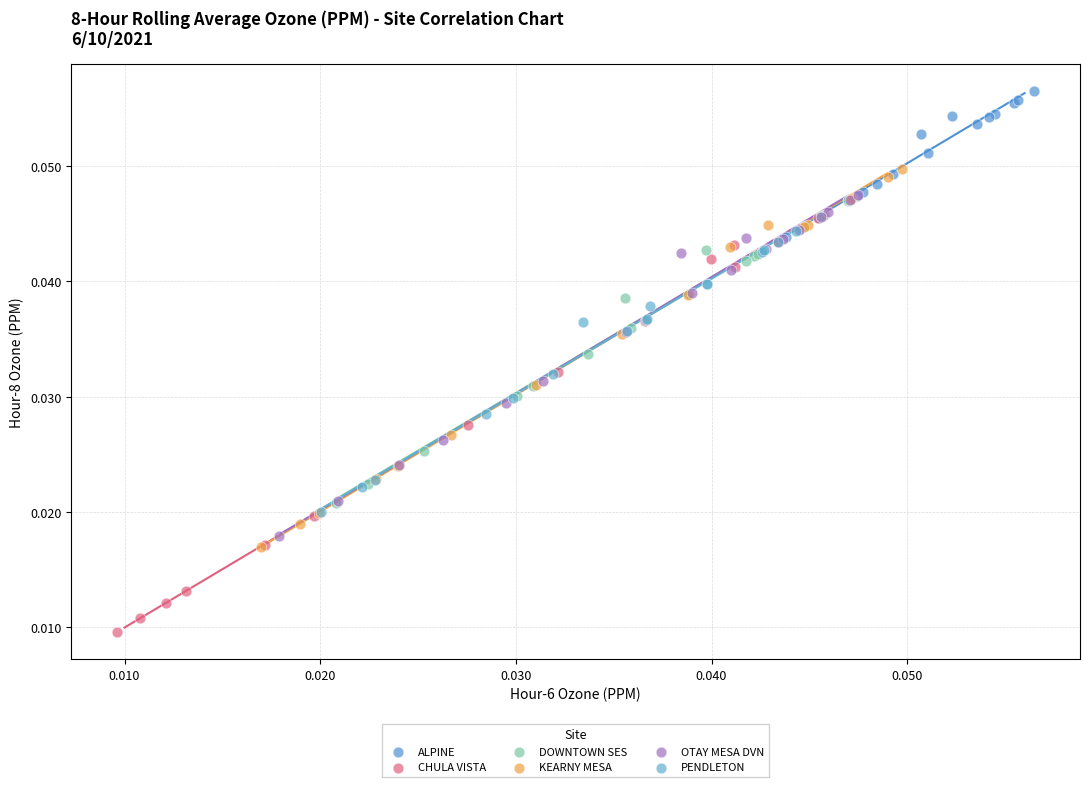

Which series contains the lowest Y value?

CHULA VISTA